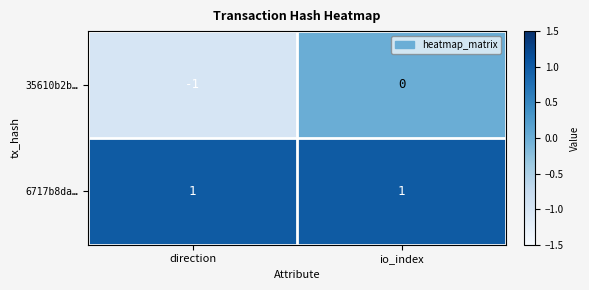

Rank the series at direction from lowest to highest value.

35610b2b…, 6717b8da…